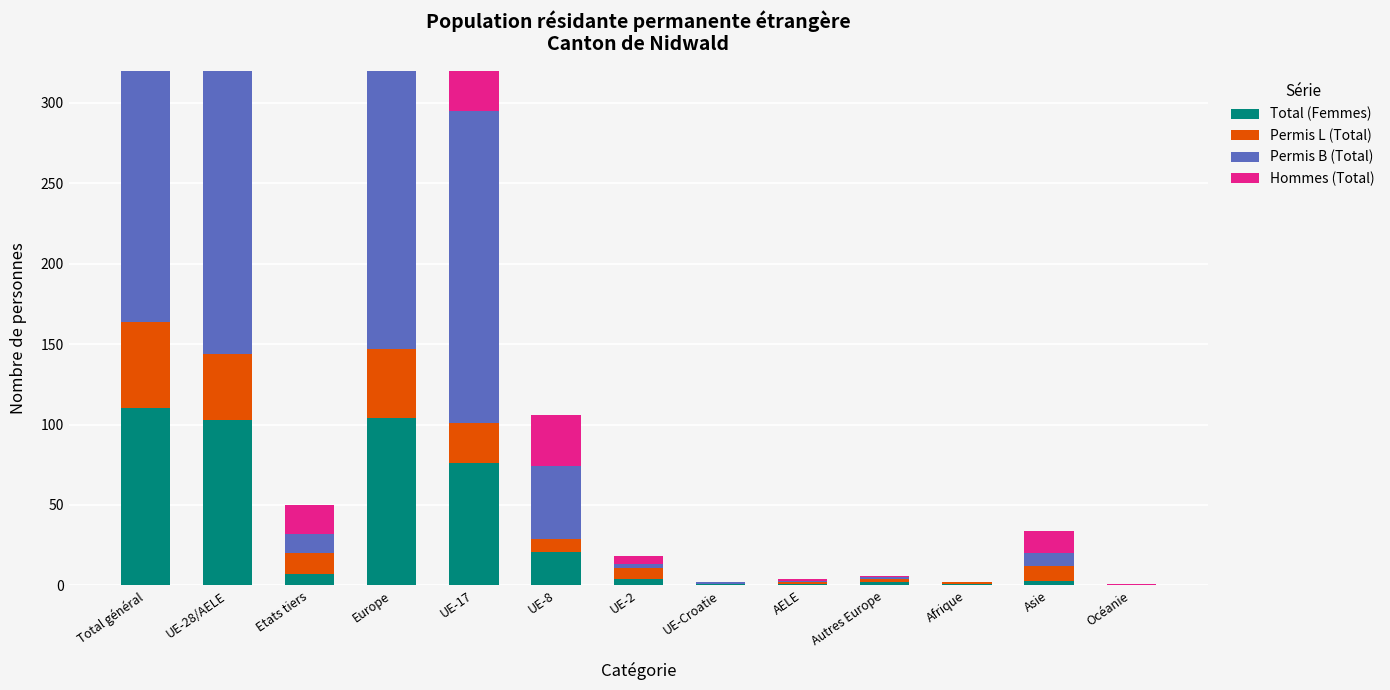

What is the spread (max minus min) of values at Afrique?

1